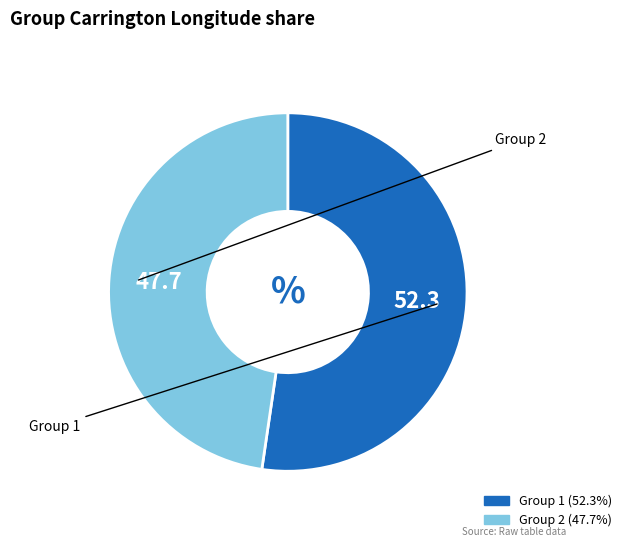

Does any single category account for the majority?

Yes